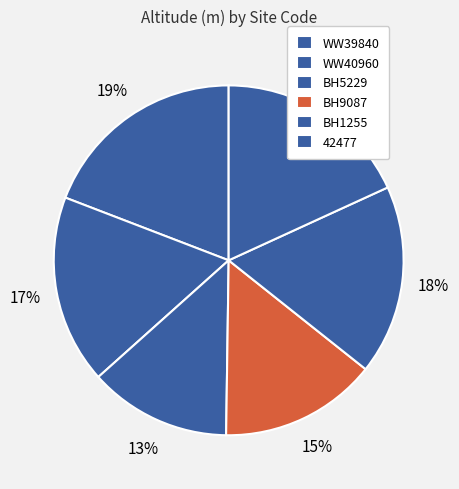

How many segments does this pie chart have?

6